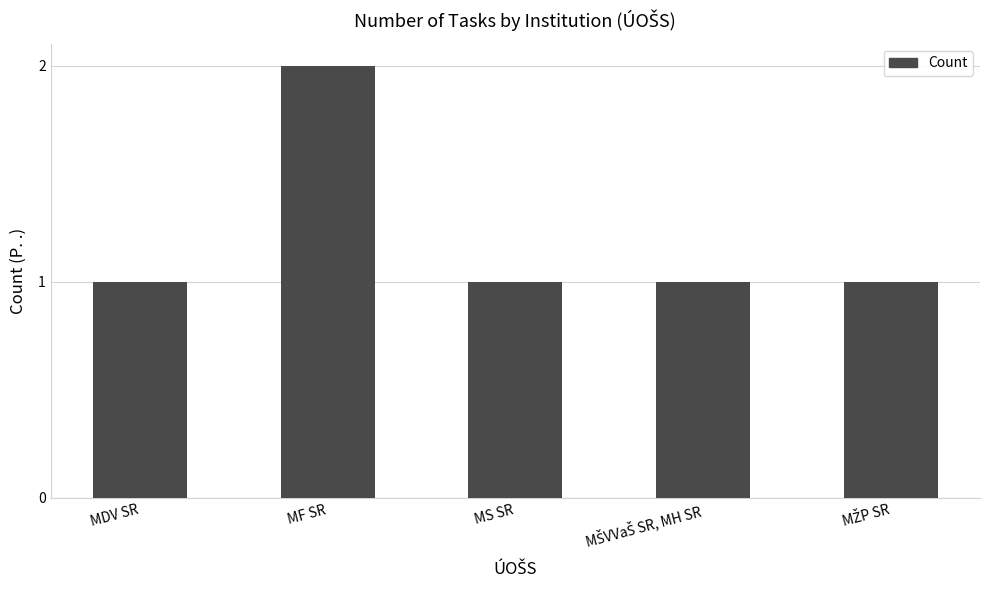

What is the label of the 3rd bar from the right?

MS SR